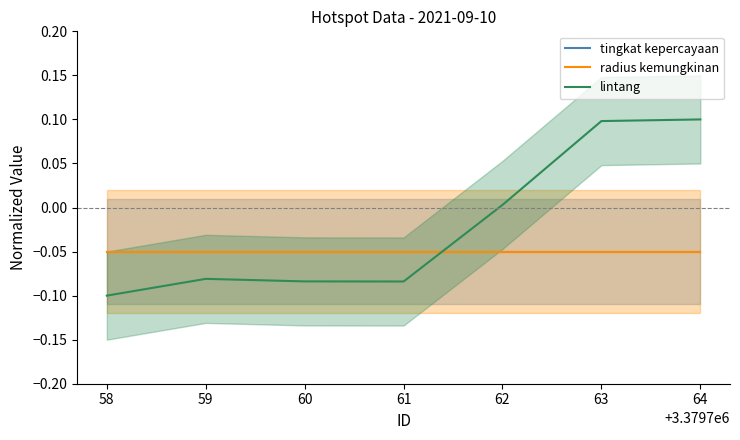

True or false: tingkat kepercayaan has more than 2 interior local peaks.

False